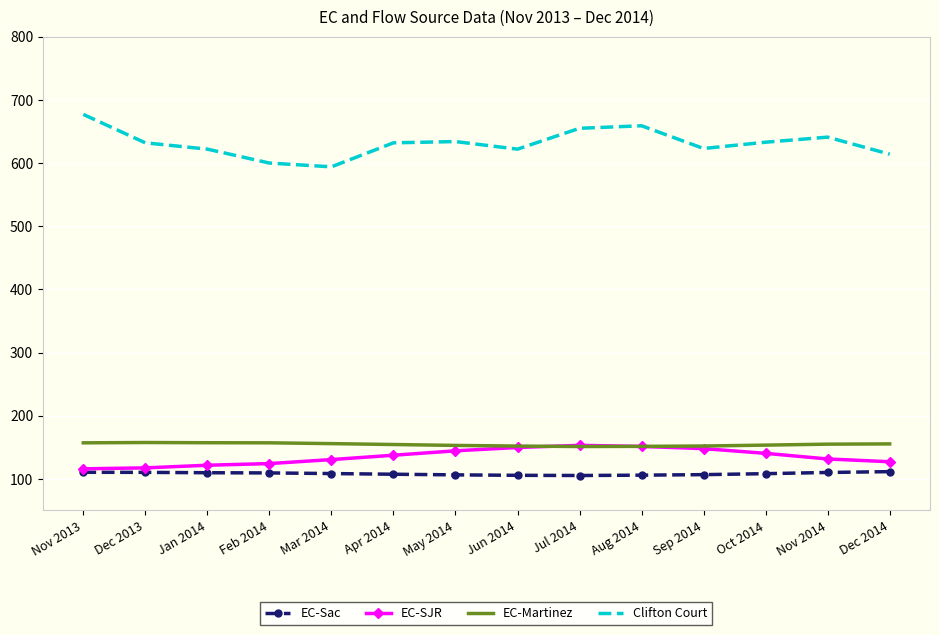

What is the approximate value of EC-Martinez at Mar 2014?

155.8